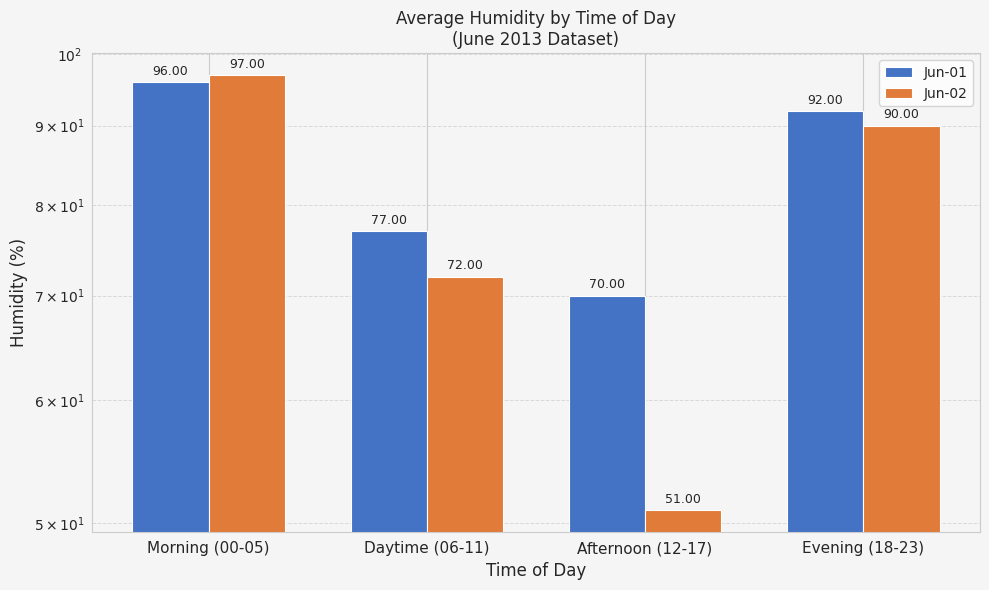

Where is Jun-02 nearest to the value 74?

Daytime (06-11)